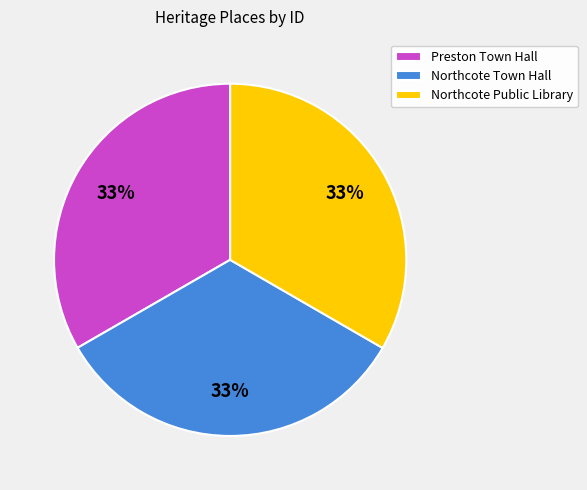

Do Northcote Public Library and Preston Town Hall together represent more than half of the pie?

Yes